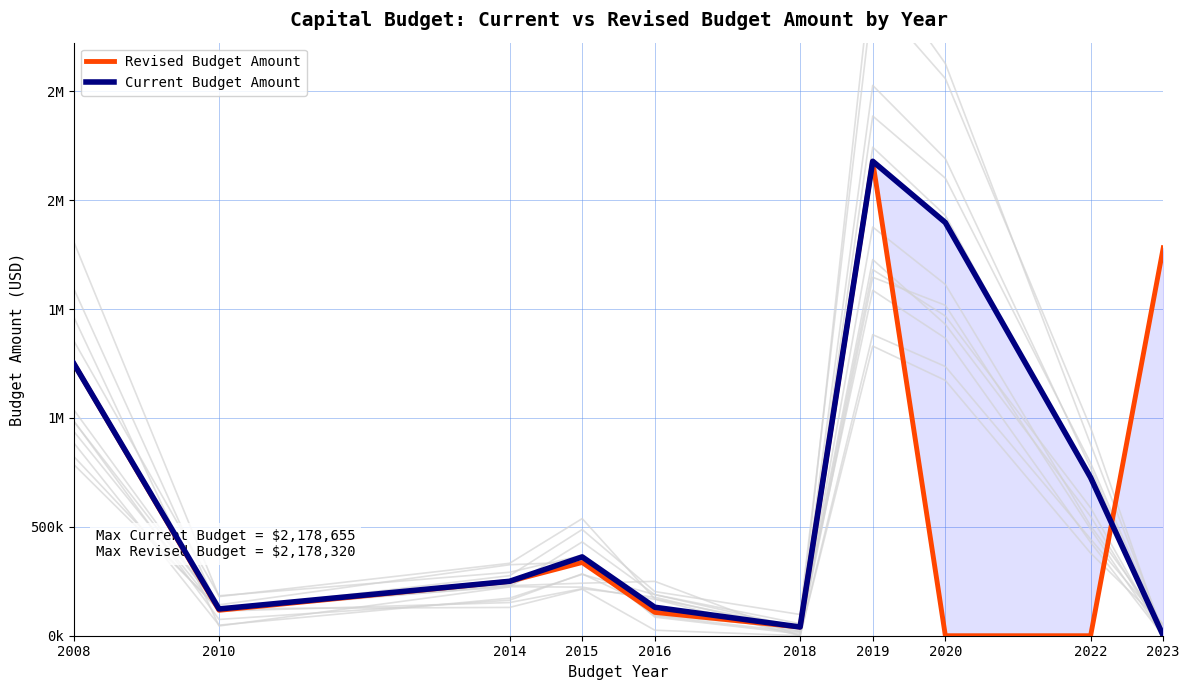

At which category does the chart reach its peak across all series?

2019